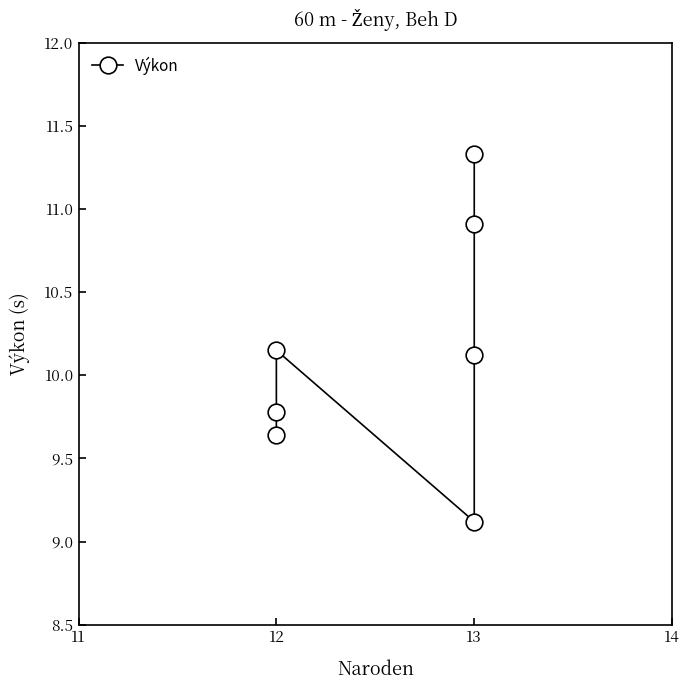

How many values are below 10?

3